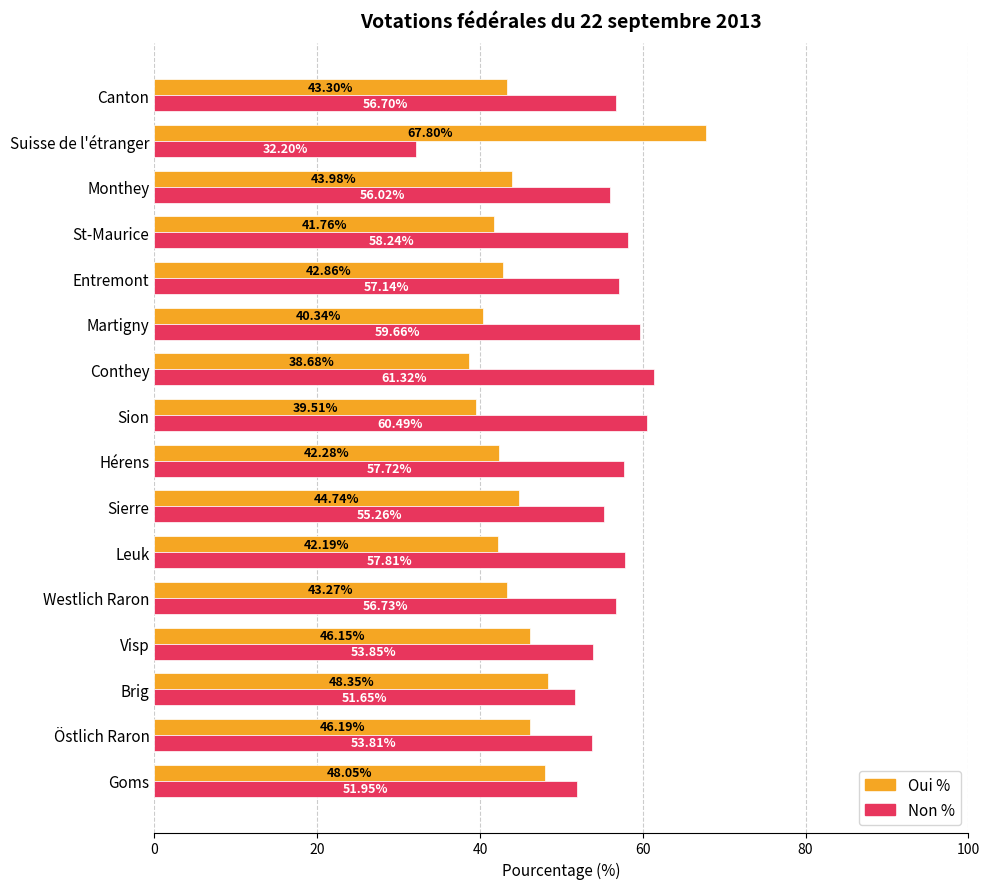

How many distinct data groups are displayed?

2